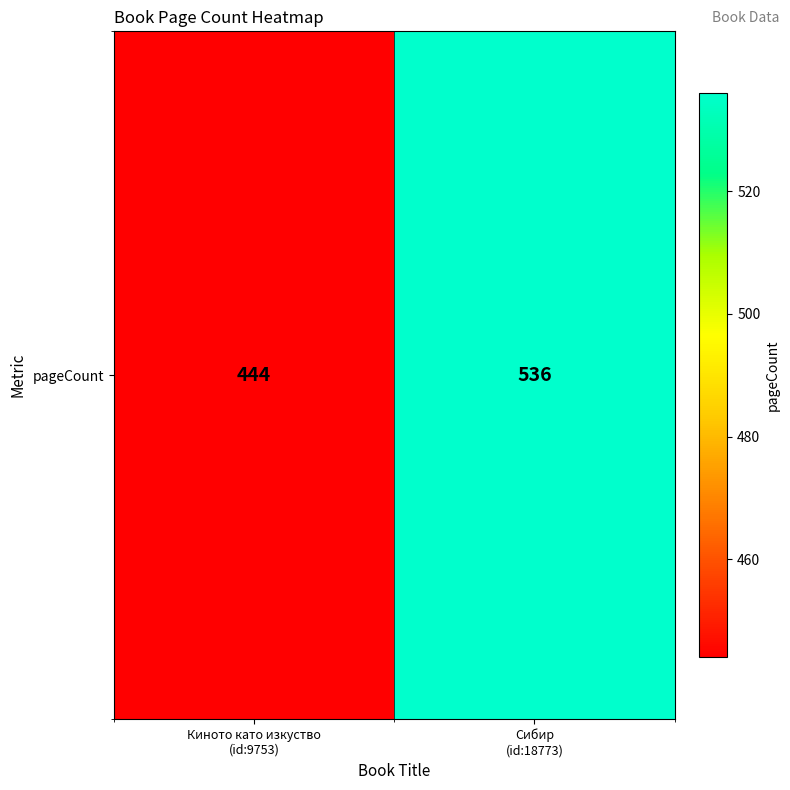

The chart shows a value of 444 at Киното като изкуство
(id:9753). True or false?

True